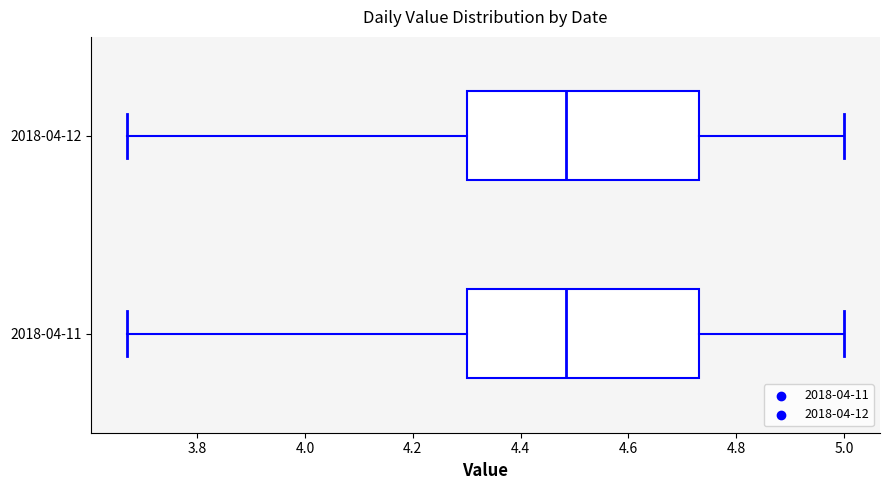

Reading bottom to top, read every box against the x-axis: the position of its median line, the range the box covers, and the ends of its whiskers. The values are not printed on the chart, so give them approximately, as read against the axis.

2018-04-11: median 4.48, box 4.30 to 4.74, whiskers 3.68 to 5.00
2018-04-12: median 4.48, box 4.30 to 4.74, whiskers 3.68 to 5.00